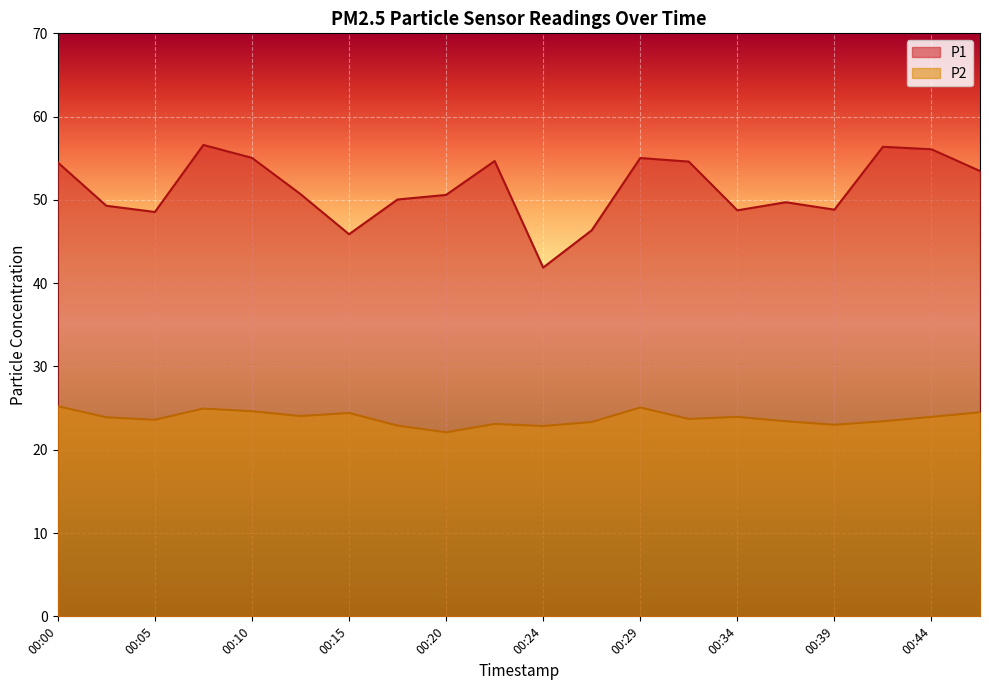

What is the average value of the P1 series?

51.3